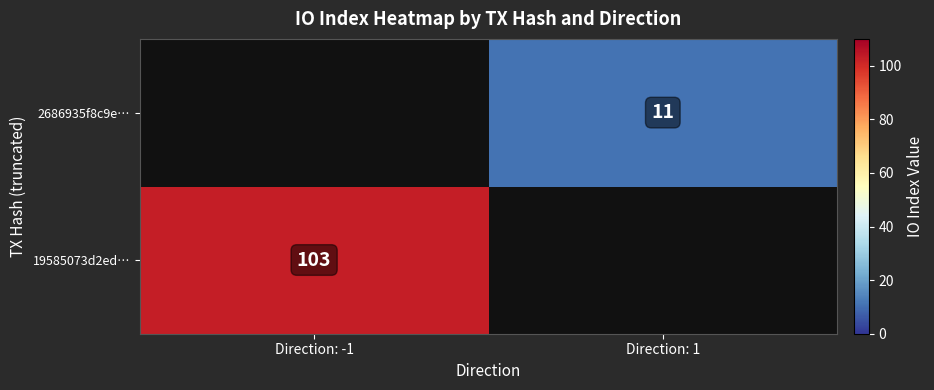

The 19585073d2ed… series shows 144 at Direction: -1. True or false?

False